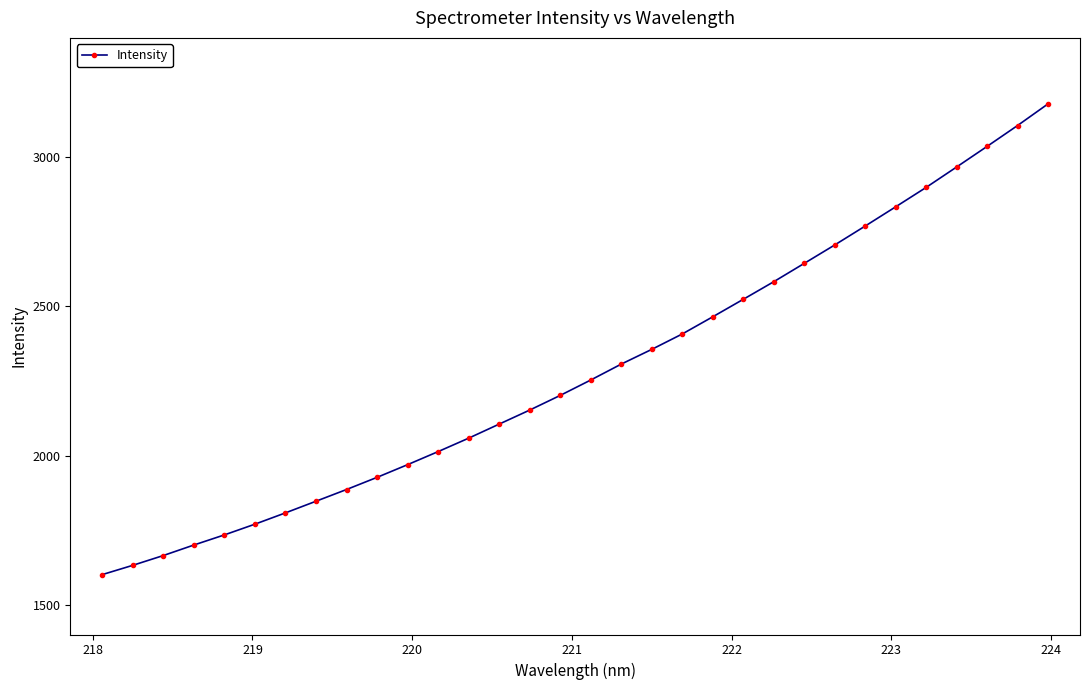

How many values are below 2253?

16